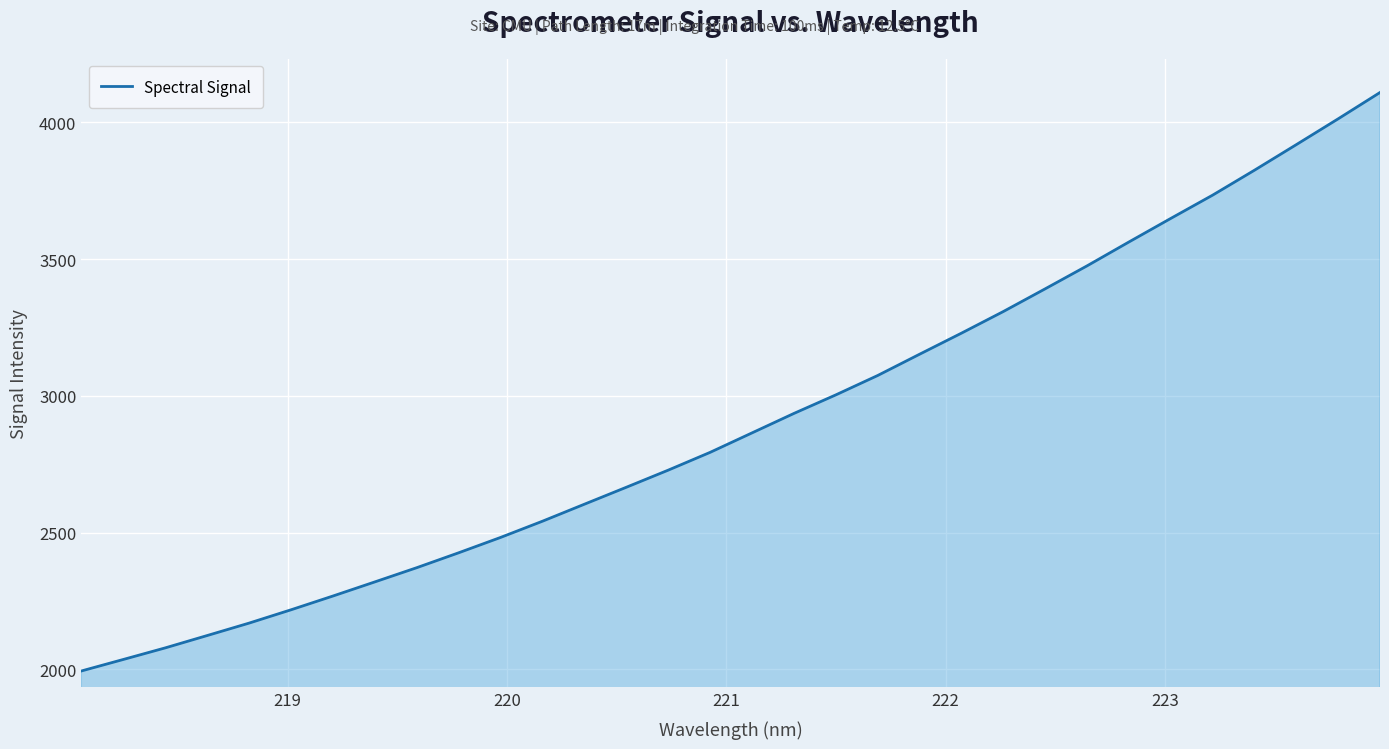

What is the maximum value shown in the chart?

4108.8